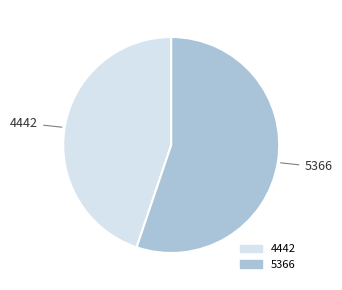

Combined, do 5366 and 4442 account for over 50%?

Yes